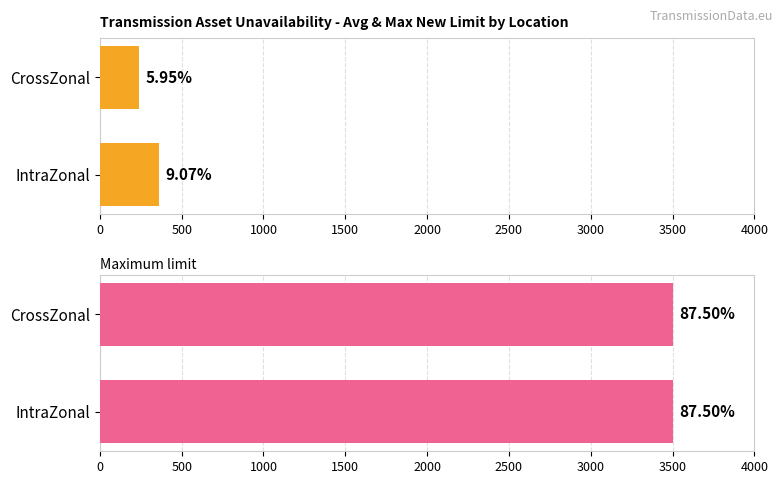

What is the difference between the maximum and minimum values in the Average limit series?

125.0